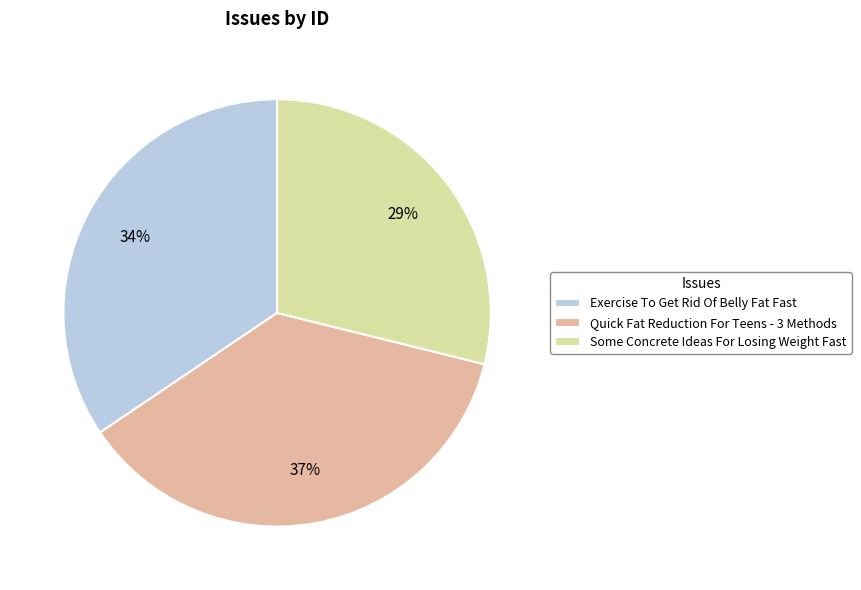

Which category has the biggest portion of the pie?

Quick Fat Reduction For Teens - 3 Methods